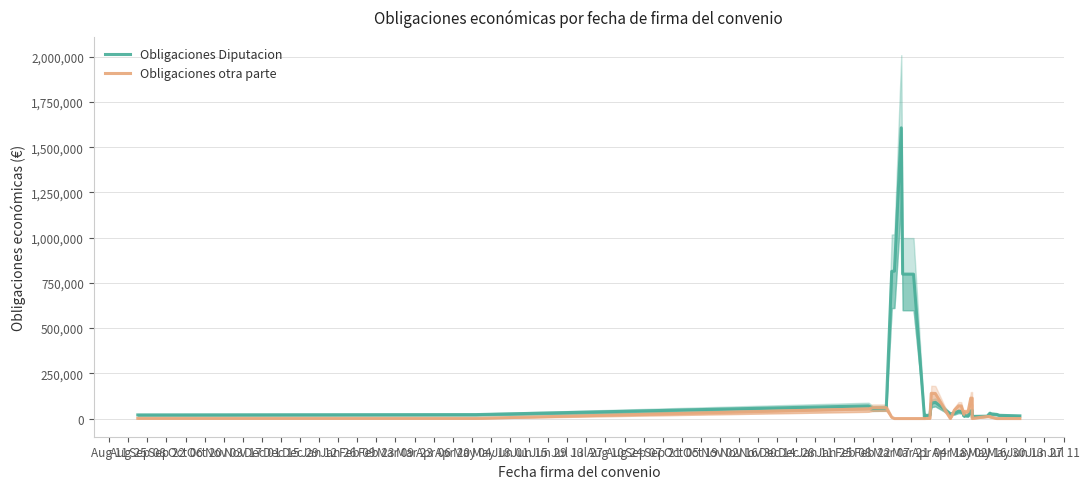

At which category does the chart reach its minimum across all series?

Nov 03